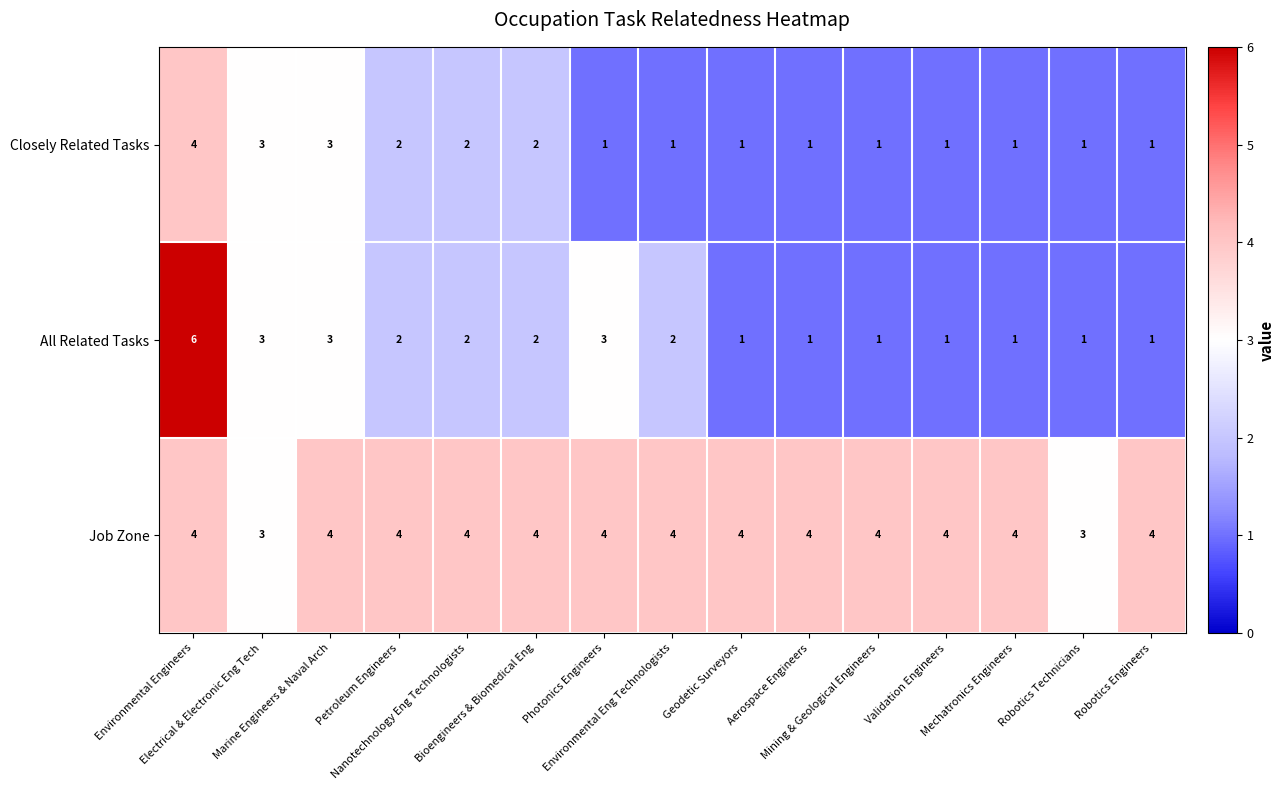

What is the difference between the highest and lowest values at Geodetic Surveyors?

3